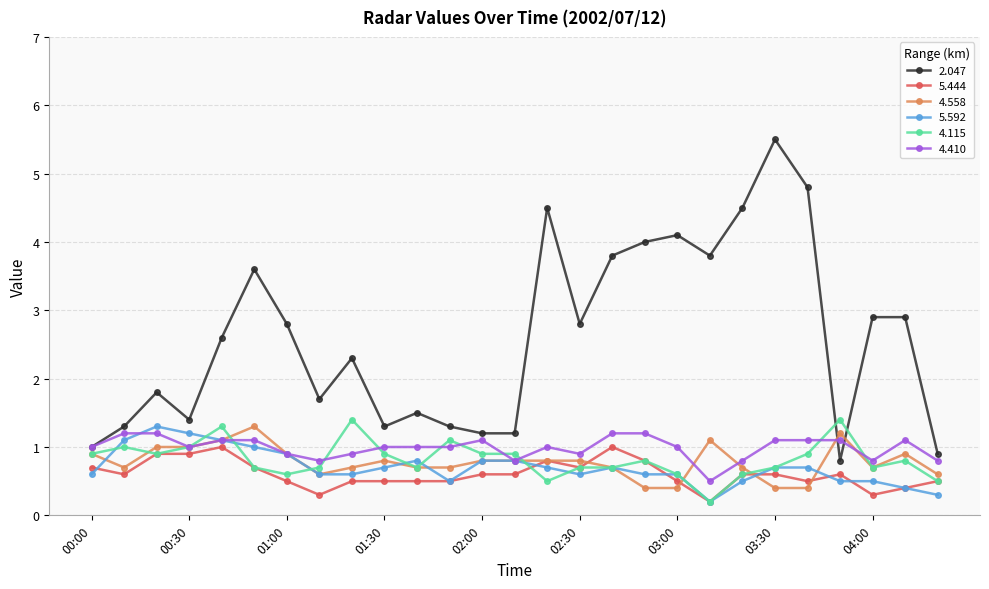

At how many categories does at least one series exceed 3?

9